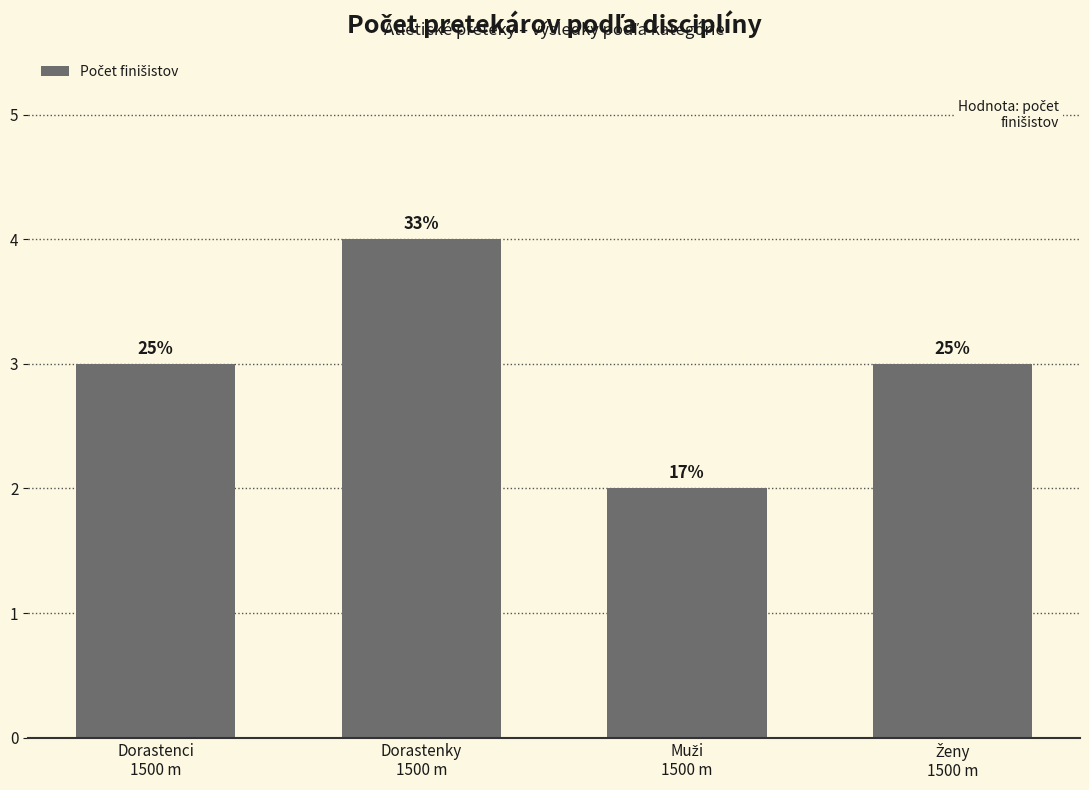

Does the chart contain stacked bars?

No